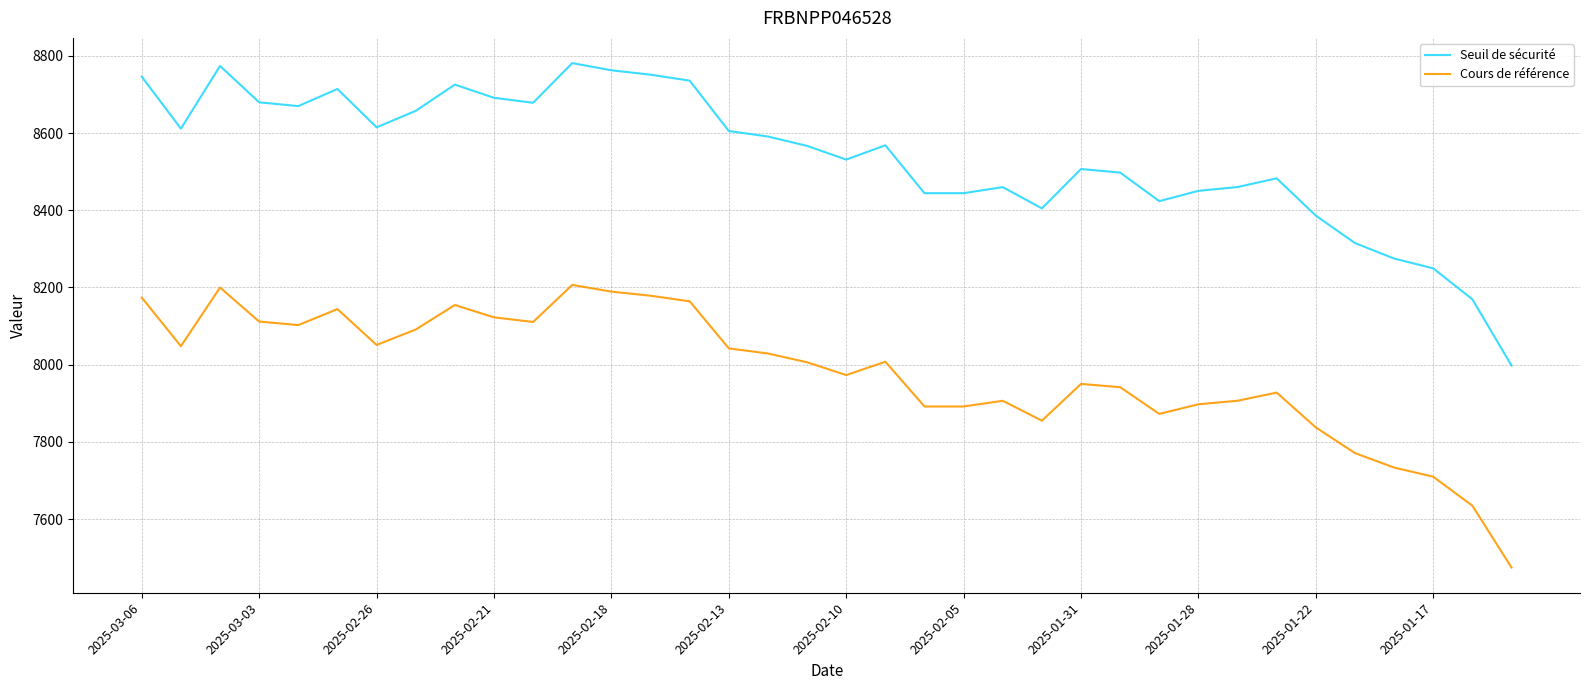

Which series has the largest range (max minus min)?

Seuil de sécurité